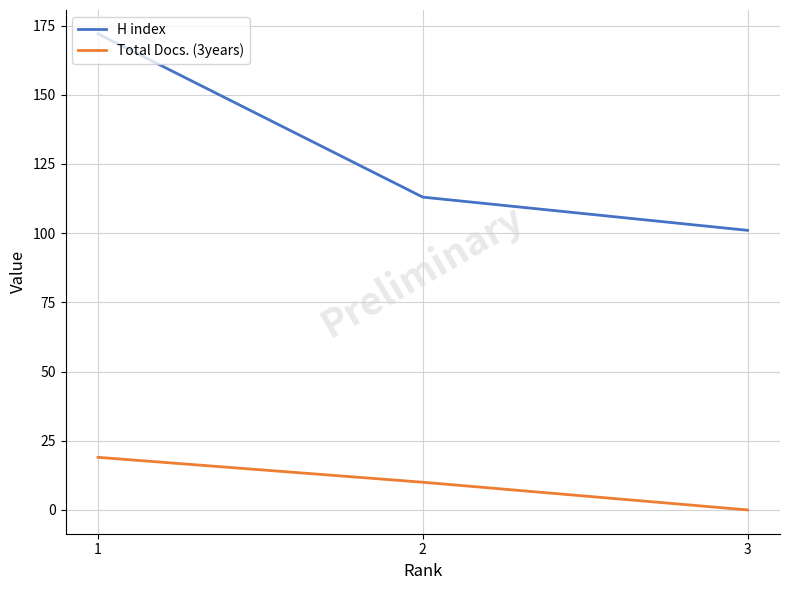

Reading left to right, list all the values displayed in this chart.

H index: 1=172	2=113	3=101
Total Docs. (3years): 1=19	2=10	3=0